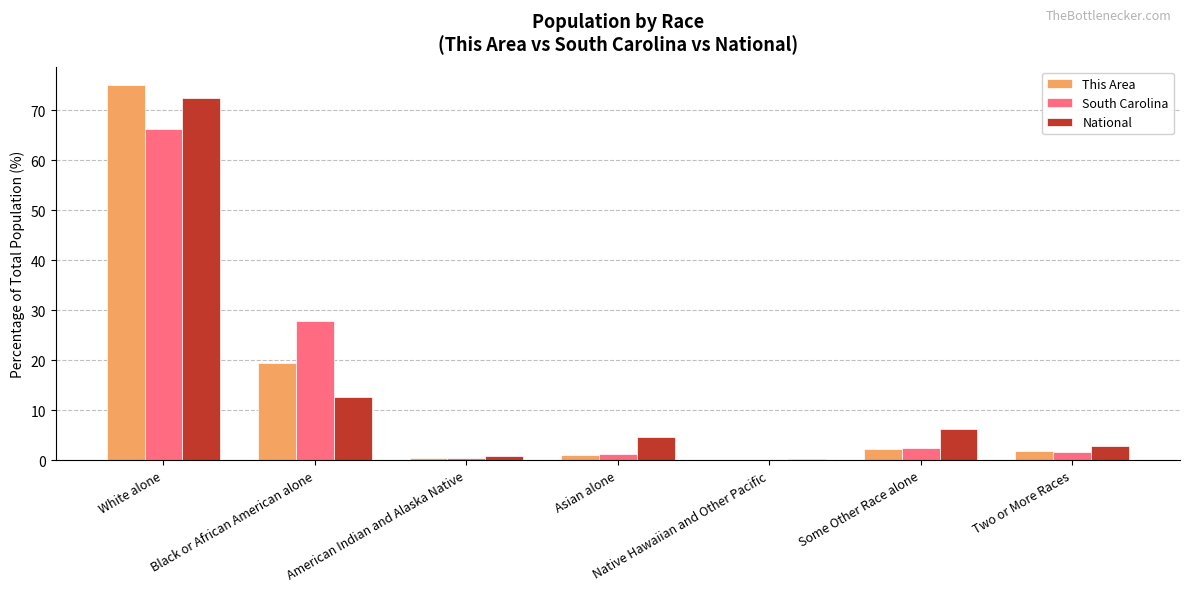

True or false: South Carolina has a value of 97.3 at White alone.

False